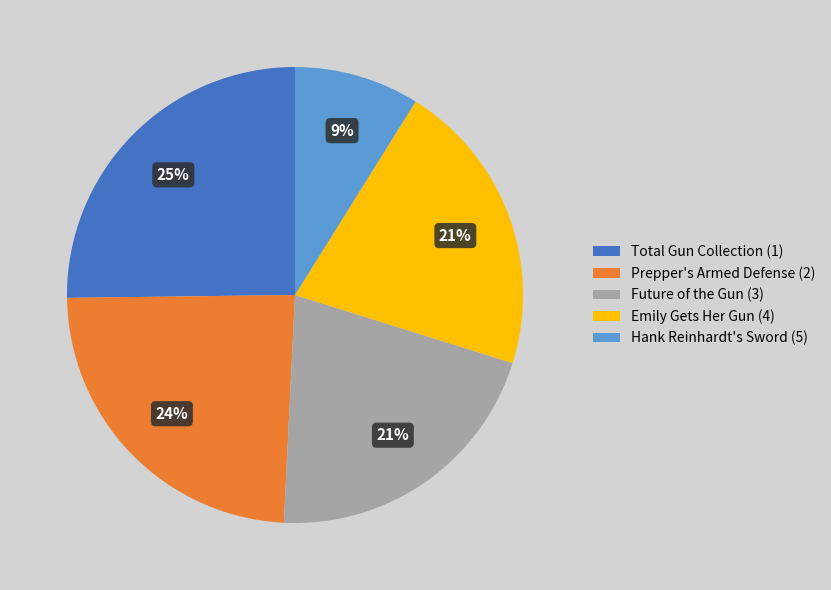

To the nearest percent, what is the difference between the largest and smallest slice percentages?

16%